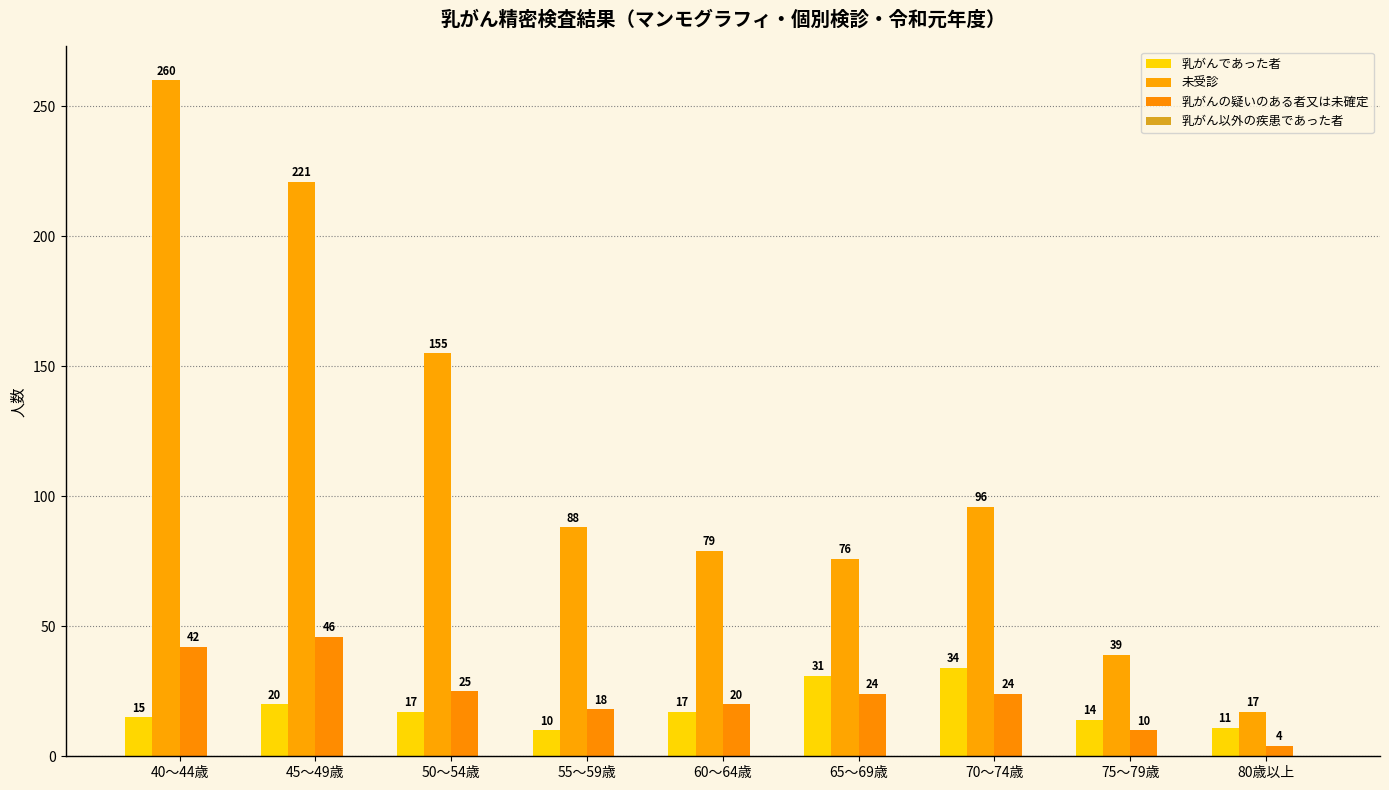

What is the label of the 4th bar from the left?

55～59歳